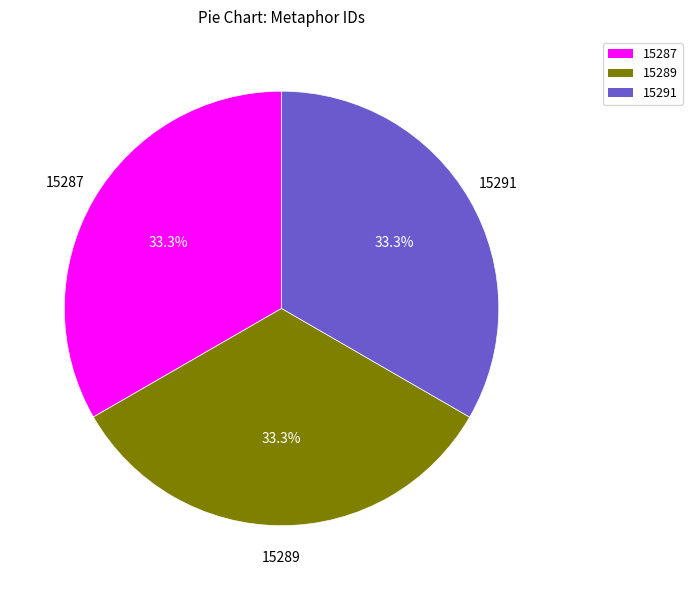

Does any single category account for the majority?

No